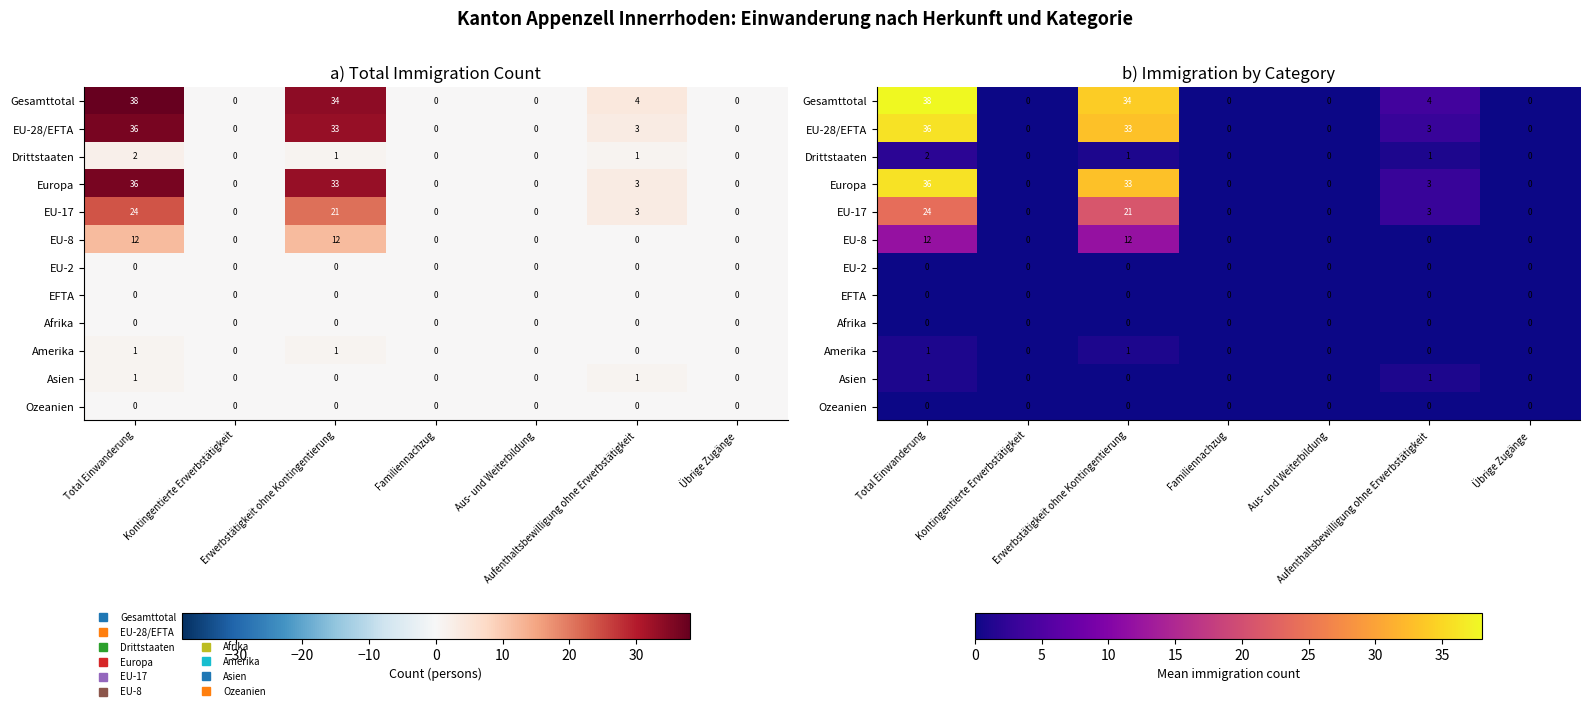

At which label is EU-17 closest to 12?

Erwerbstätigkeit ohne Kontingentierung